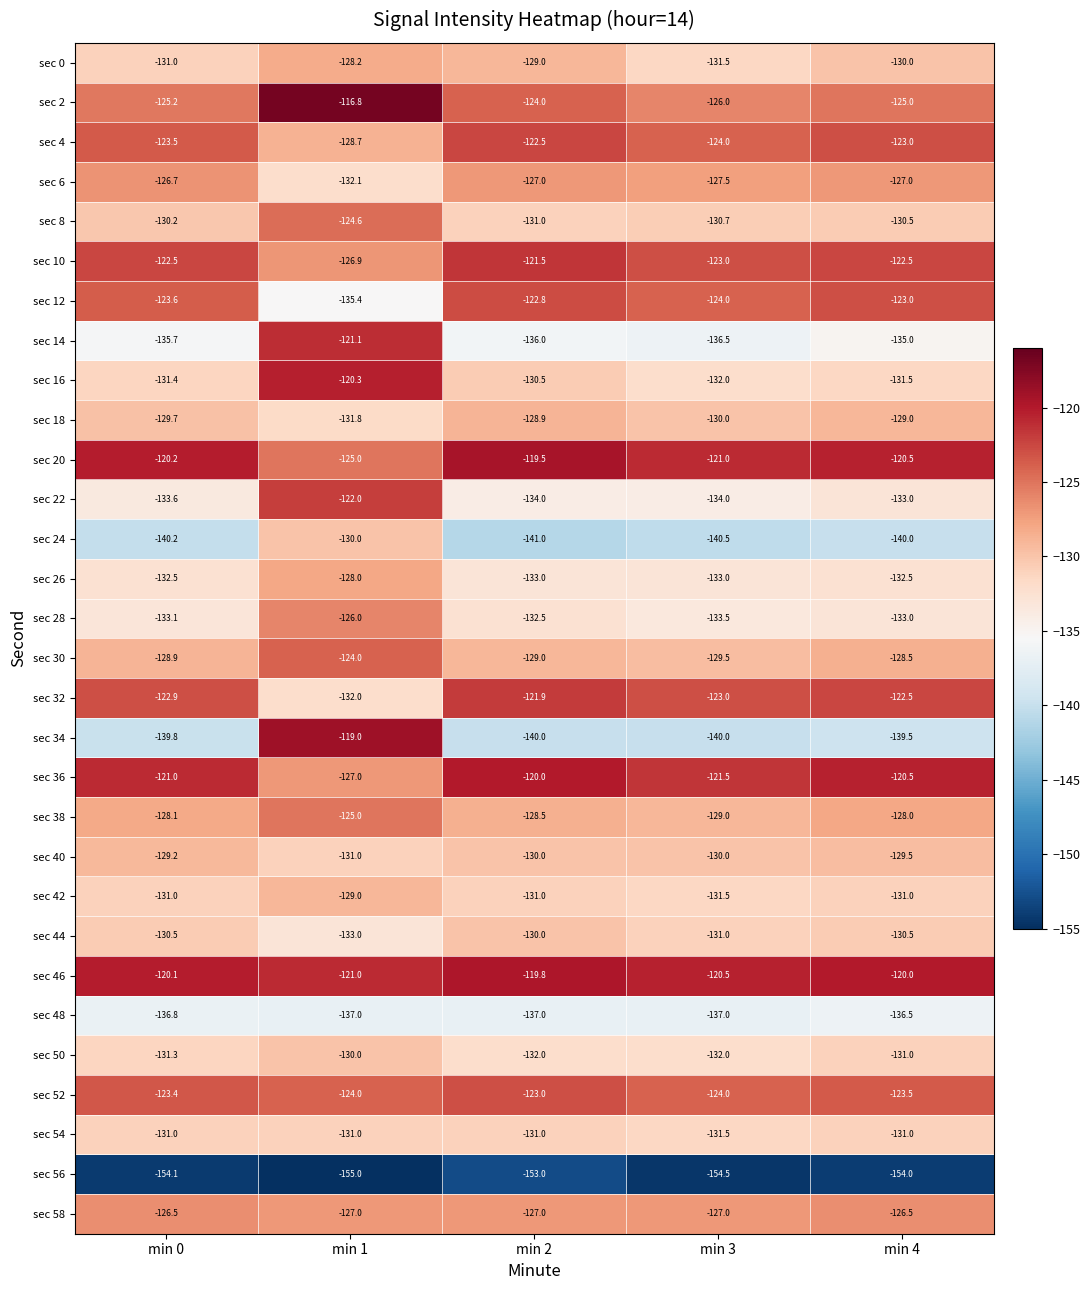

What is the total value across all series at min 3?

-3909.2